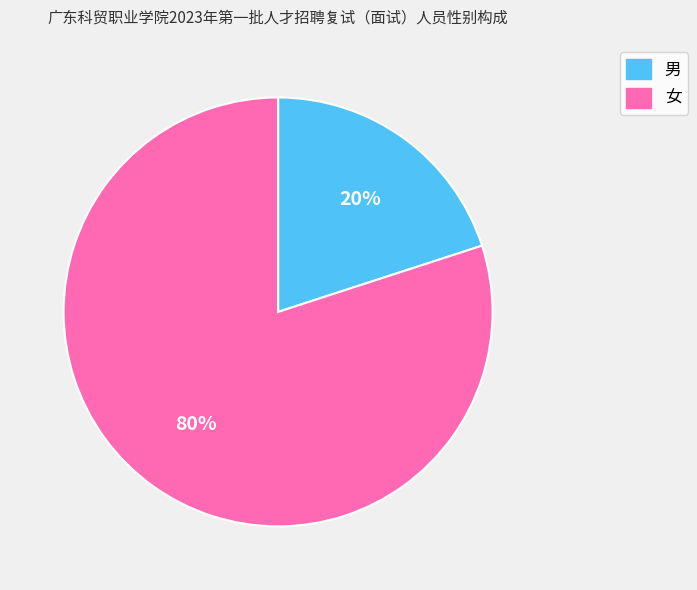

Which slice represents more than half of the pie?

女